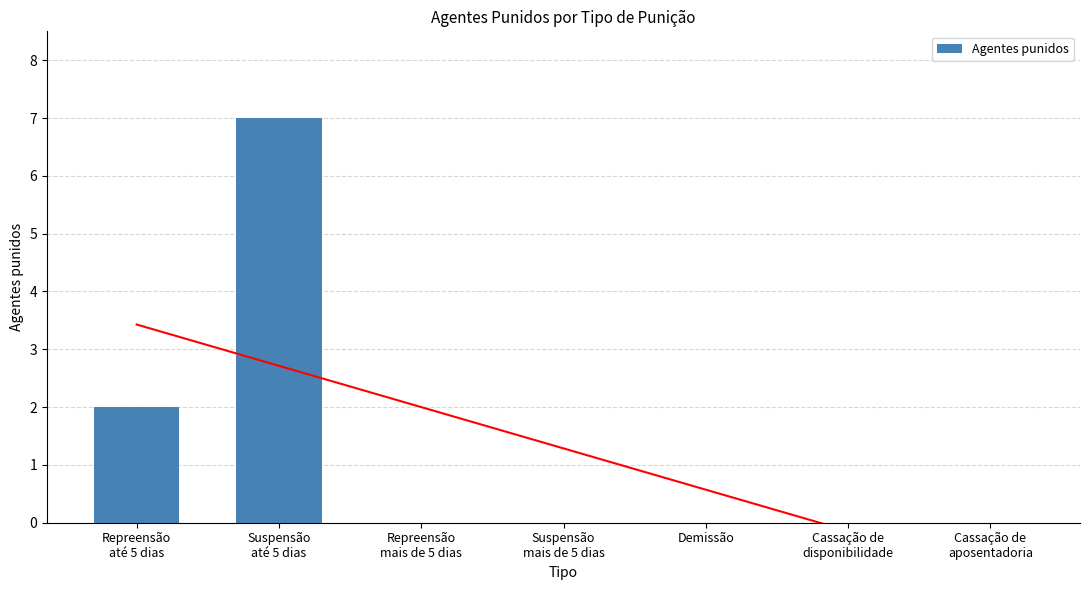

What is the difference between the maximum and second lowest values?

7